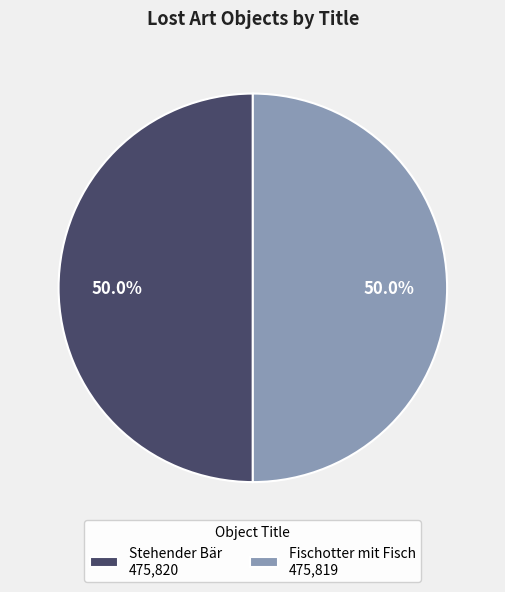

How many slices are in this pie chart?

2